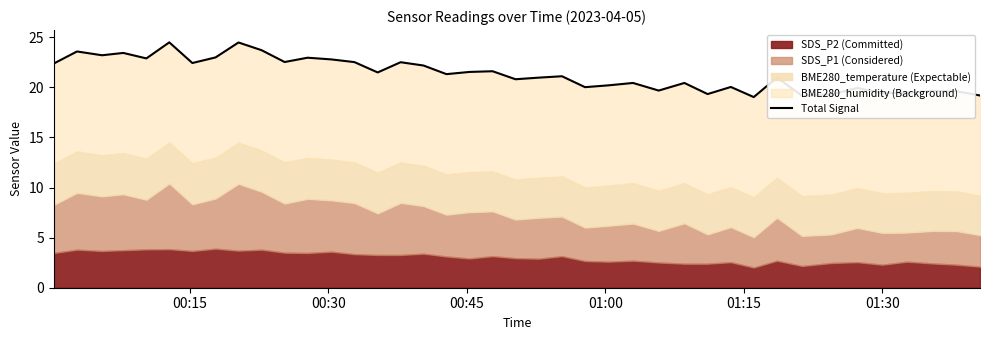

What is the sum of all values?

853.9